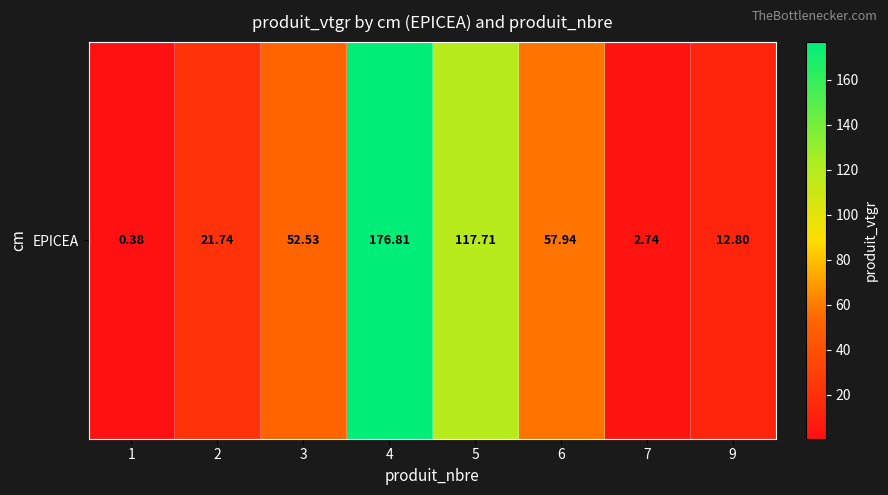

List the labels in order of value, smallest first.

1, 7, 9, 2, 3, 6, 5, 4